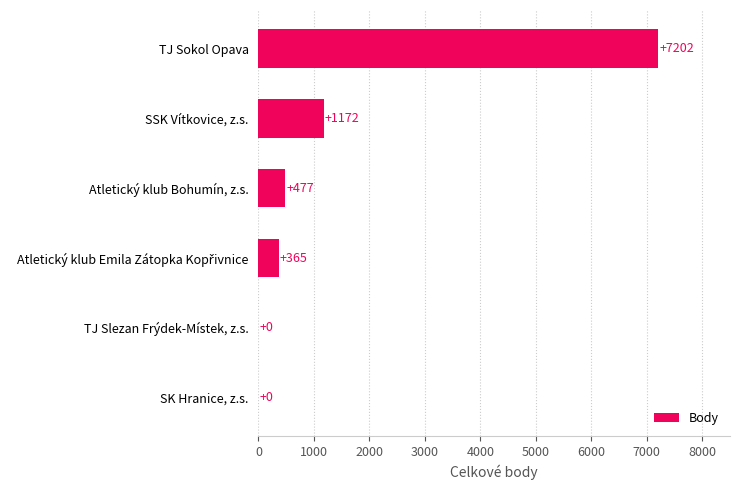

Approximately how many times larger is the value at TJ Sokol Opava compared to Atletický klub Bohumín, z.s.?

15.1